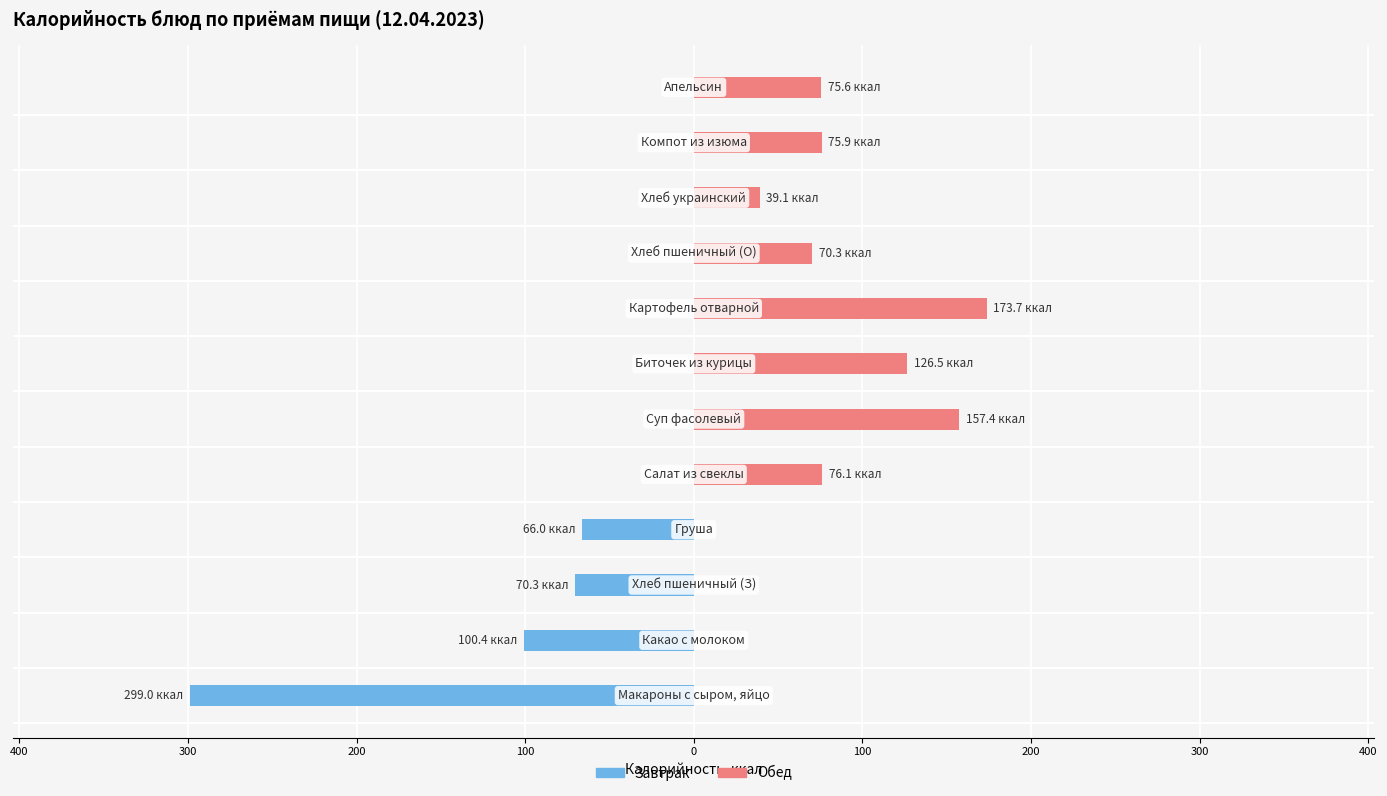

Is it true that Обед equals 107.7 at 200?

False